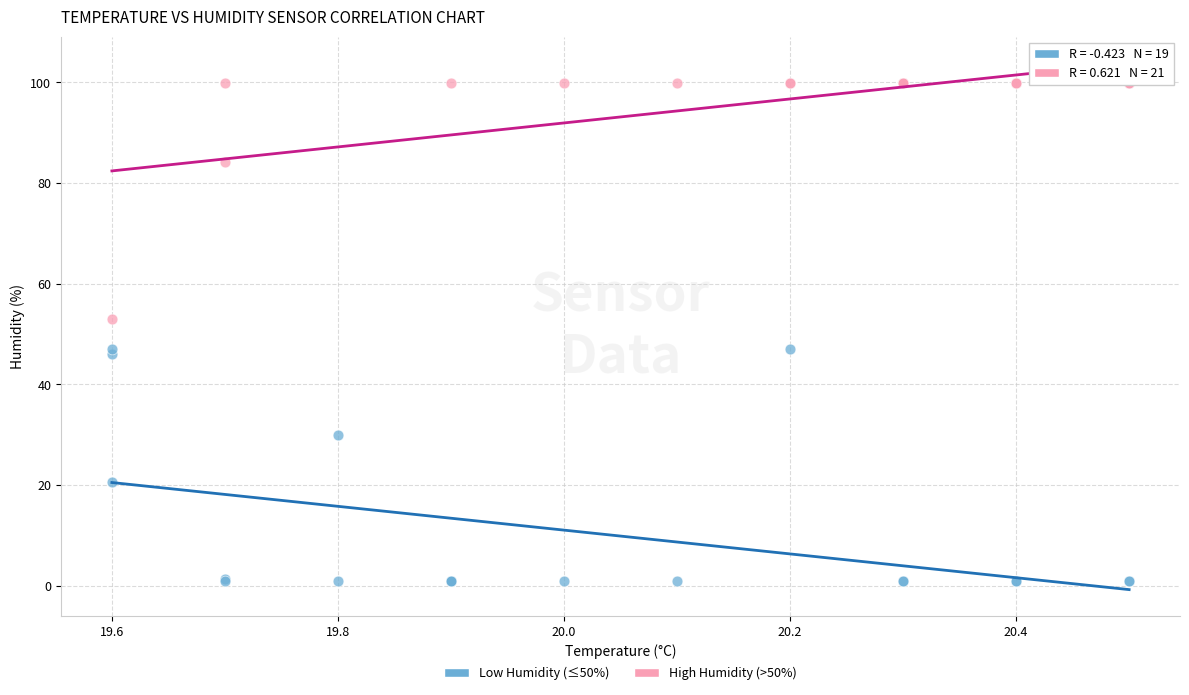

Which series contains the highest Y value?

High Humidity (>50%)